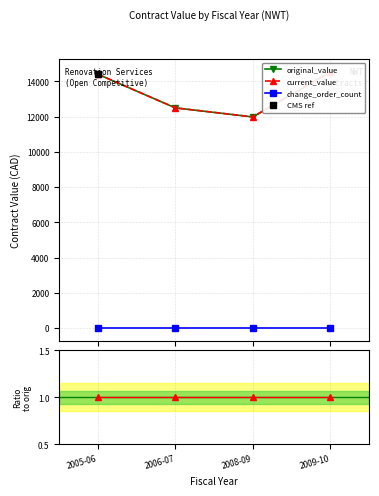

What position from the right is 2008-09?

2